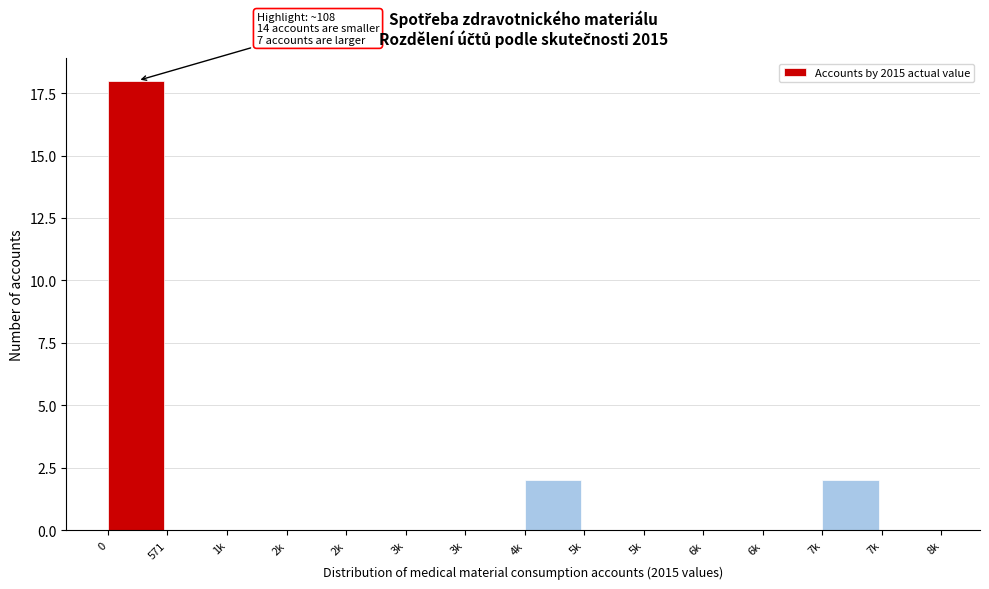

How many series are shown in this chart?

1